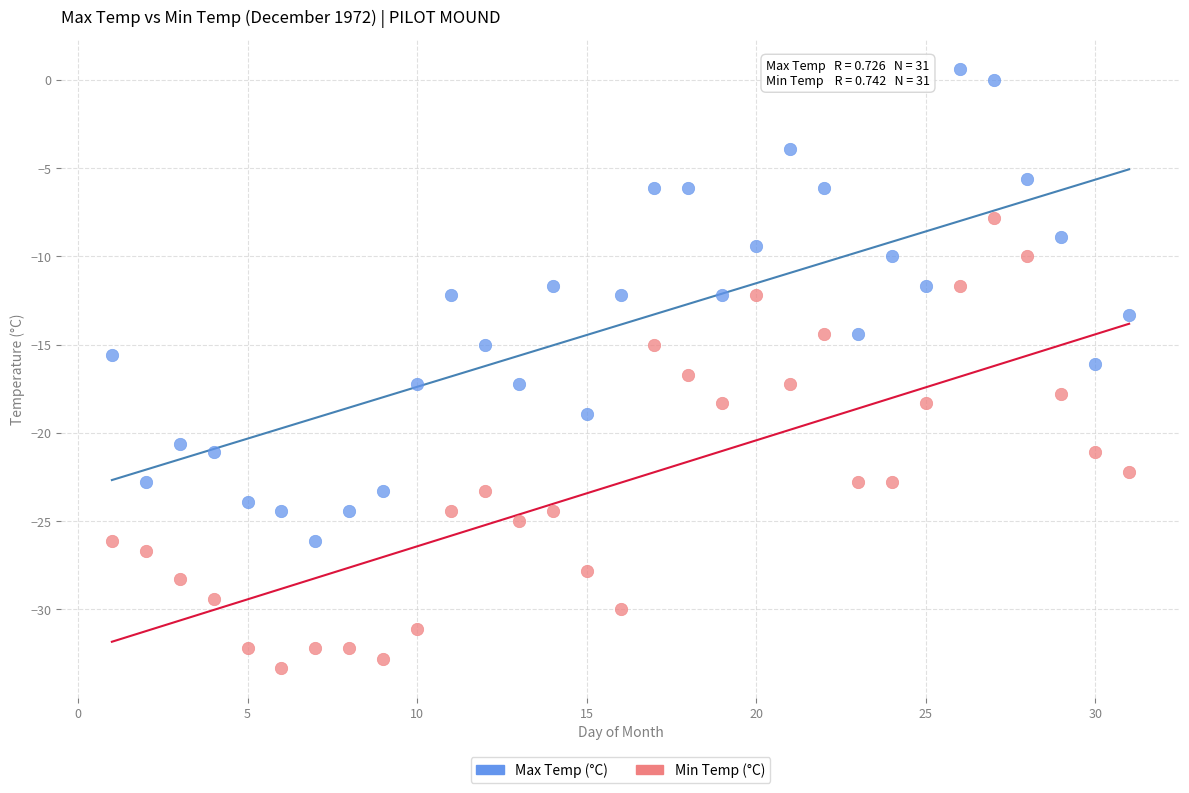

Which series reaches the maximum Y coordinate?

Max Temp (°C)